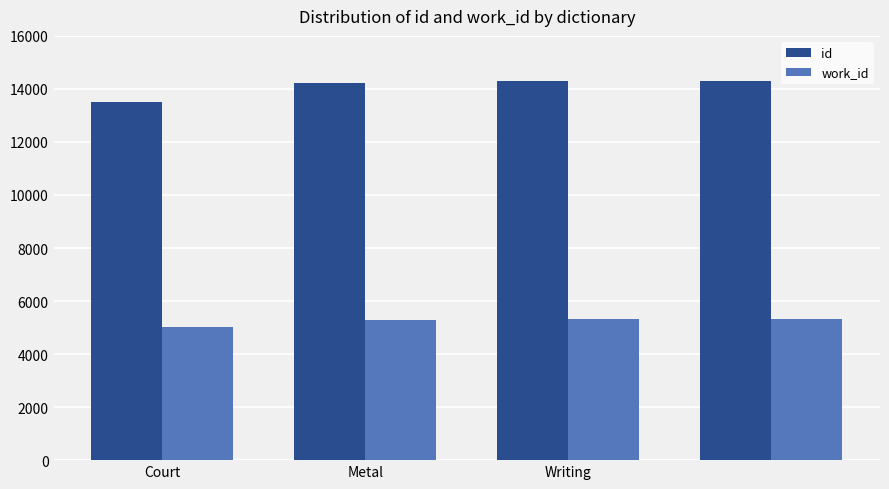

What is the average value of the id series?

14084